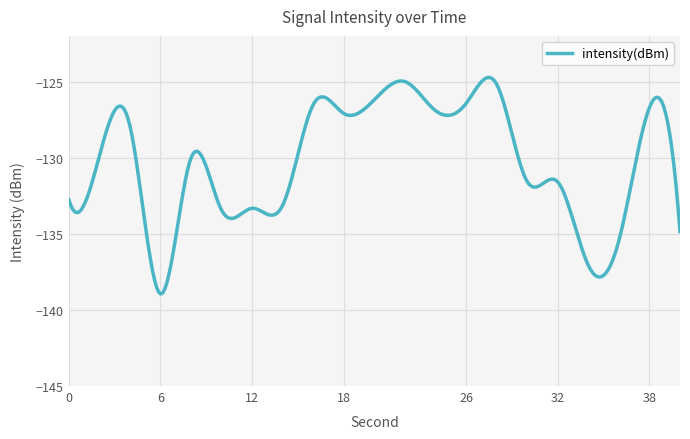

What is the minimum value shown in the chart?

-139.0